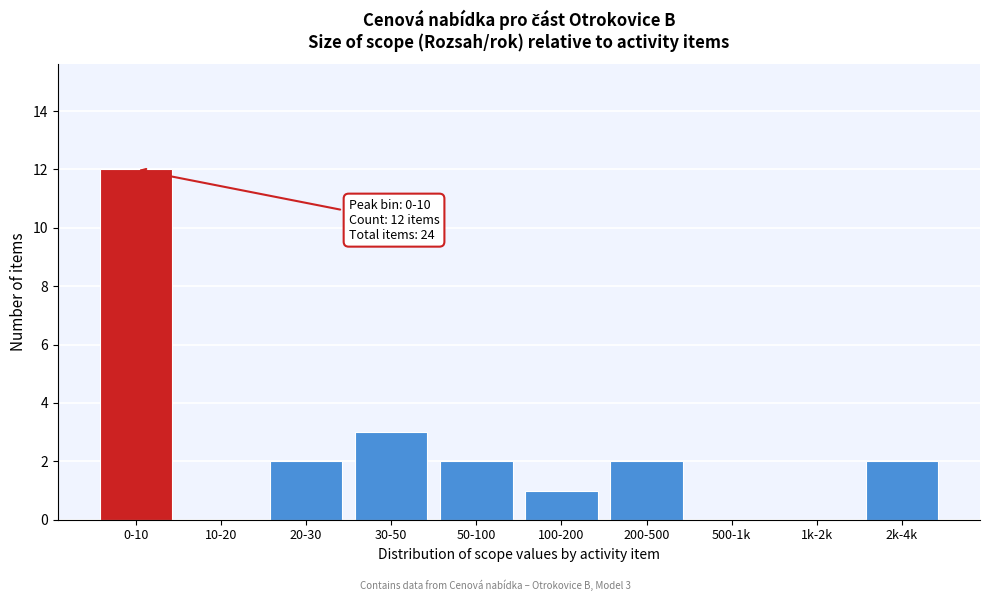

Reading left to right, what are all the values shown in this chart?

0-10=12	10-20=0	20-30=2	30-50=3	50-100=2	100-200=1	200-500=2	500-1k=0	1k-2k=0	2k-4k=2